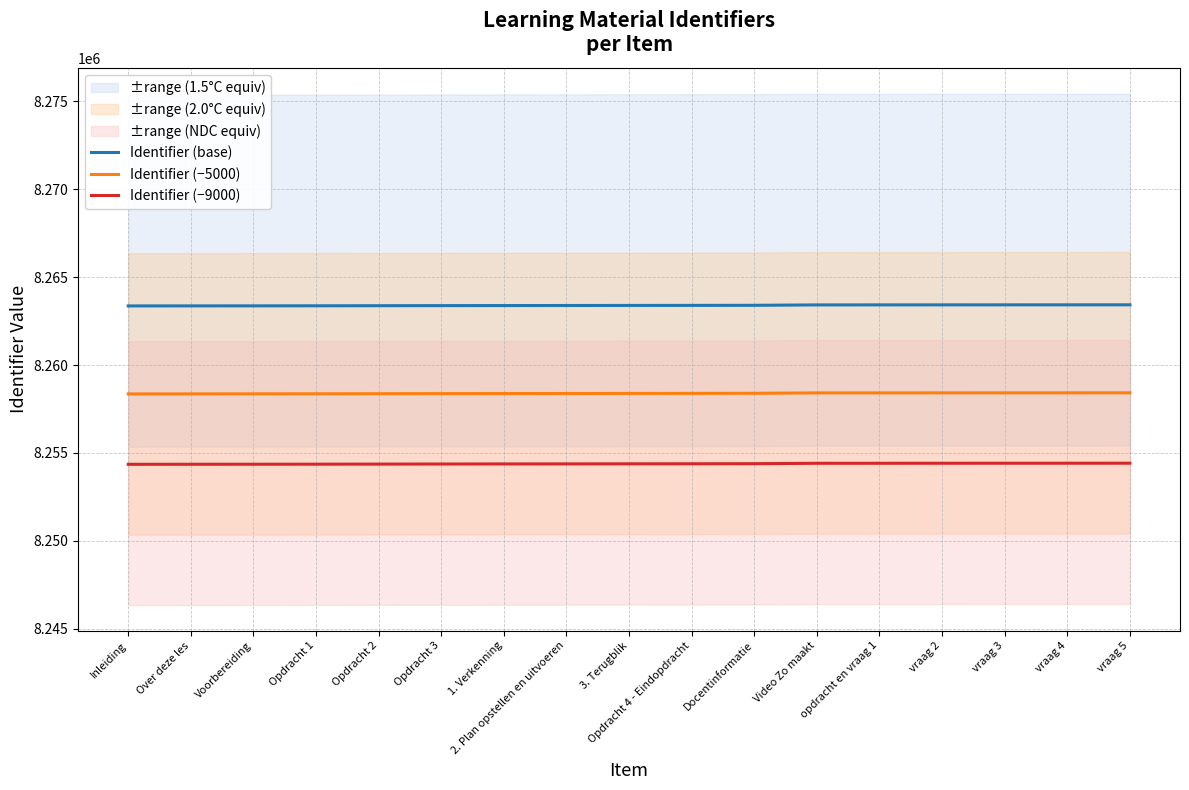

Is this an area chart (filled region under the line)?

No